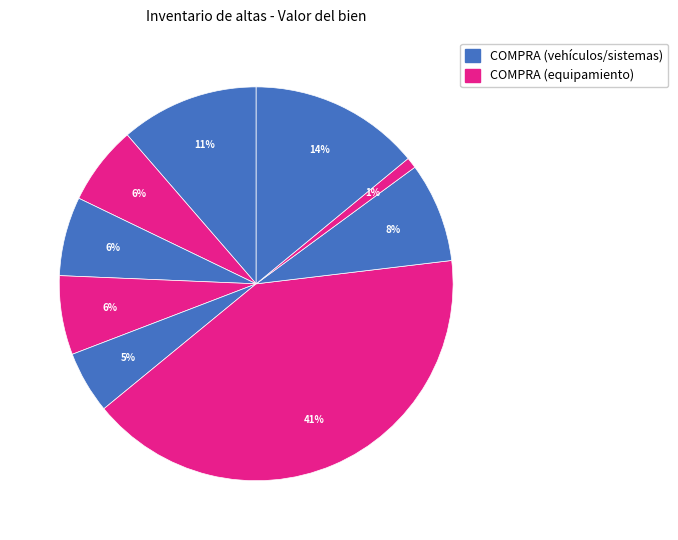

How many slices are in this pie chart?

9